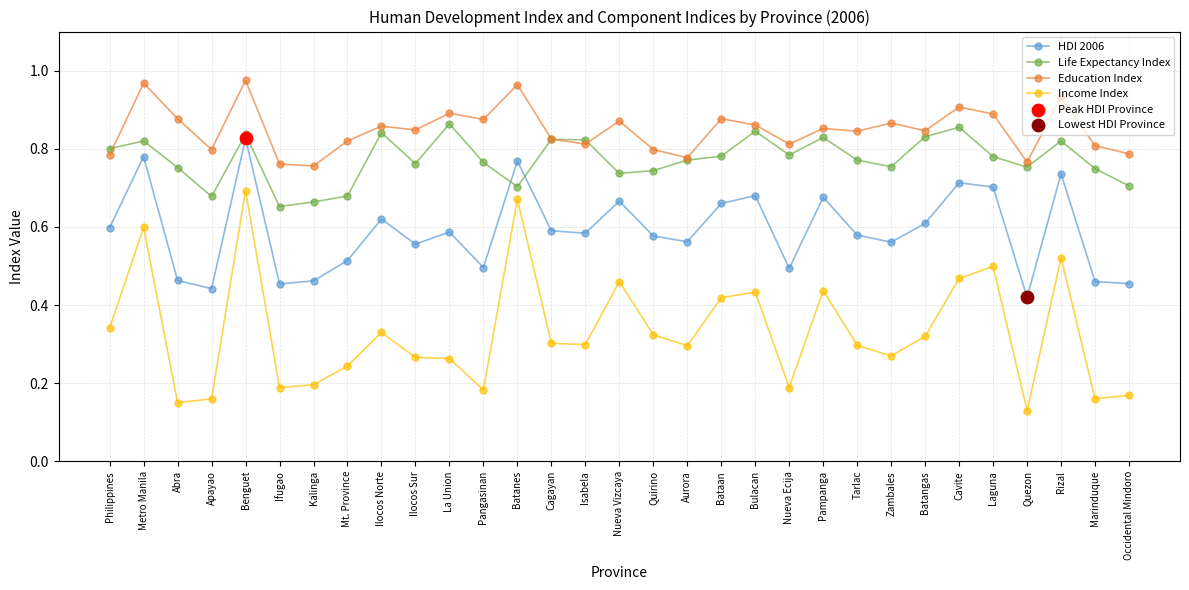

Is the value of HDI 2006 at Occidental Mindoro greater than the value of Life Expectancy Index at Apayao?

No